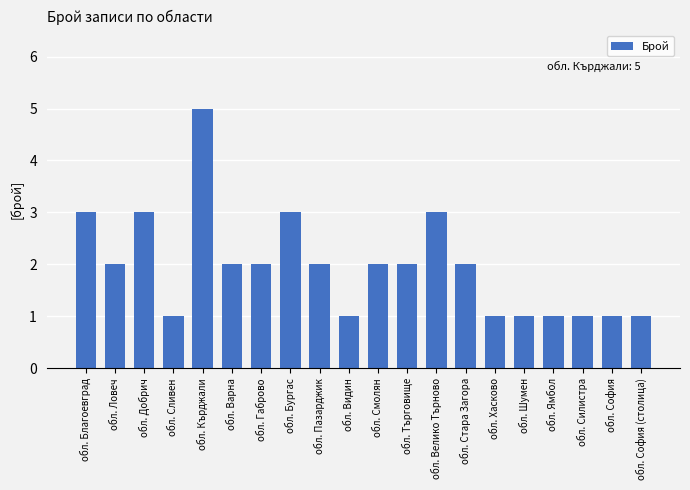

Reading right to left, what are all the values shown in this chart?

1	1	1	1	1	1	2	3	2	2	1	2	3	2	2	5	1	3	2	3